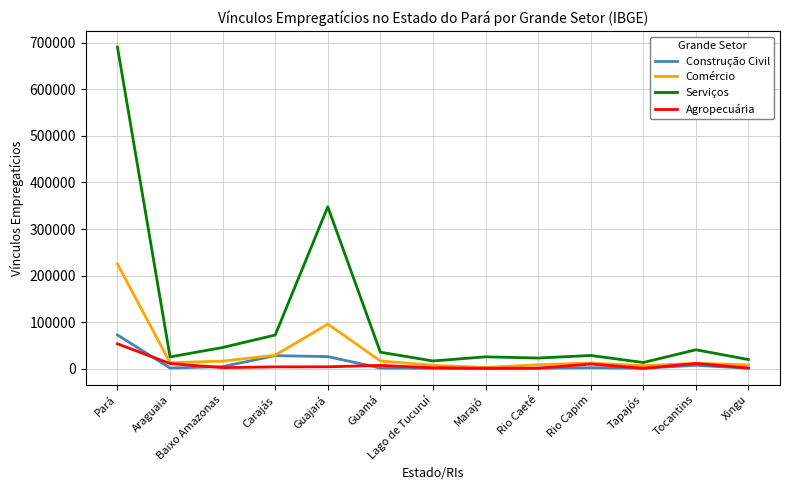

What is the total value across all series at Pará?

1041086